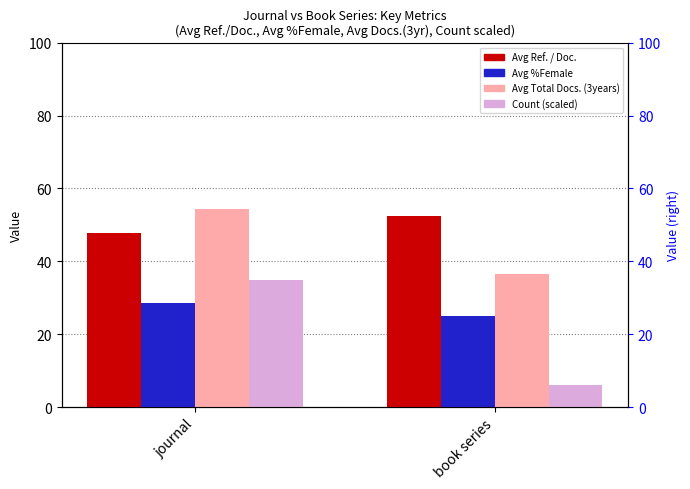

Reading left to right, extract all data points from this chart.

Avg Ref. / Doc.: 47.8	52.5
Avg %Female: 28.6	25.0
Avg Total Docs. (3years): 54.3	36.5
Count (scaled): 35.0	6.0